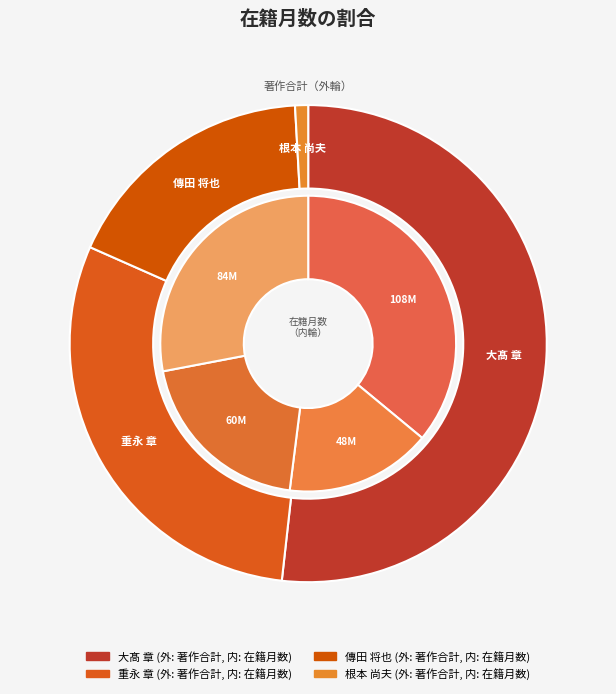

To the nearest percent, what percentage of the pie is 根本 尚夫?

28%